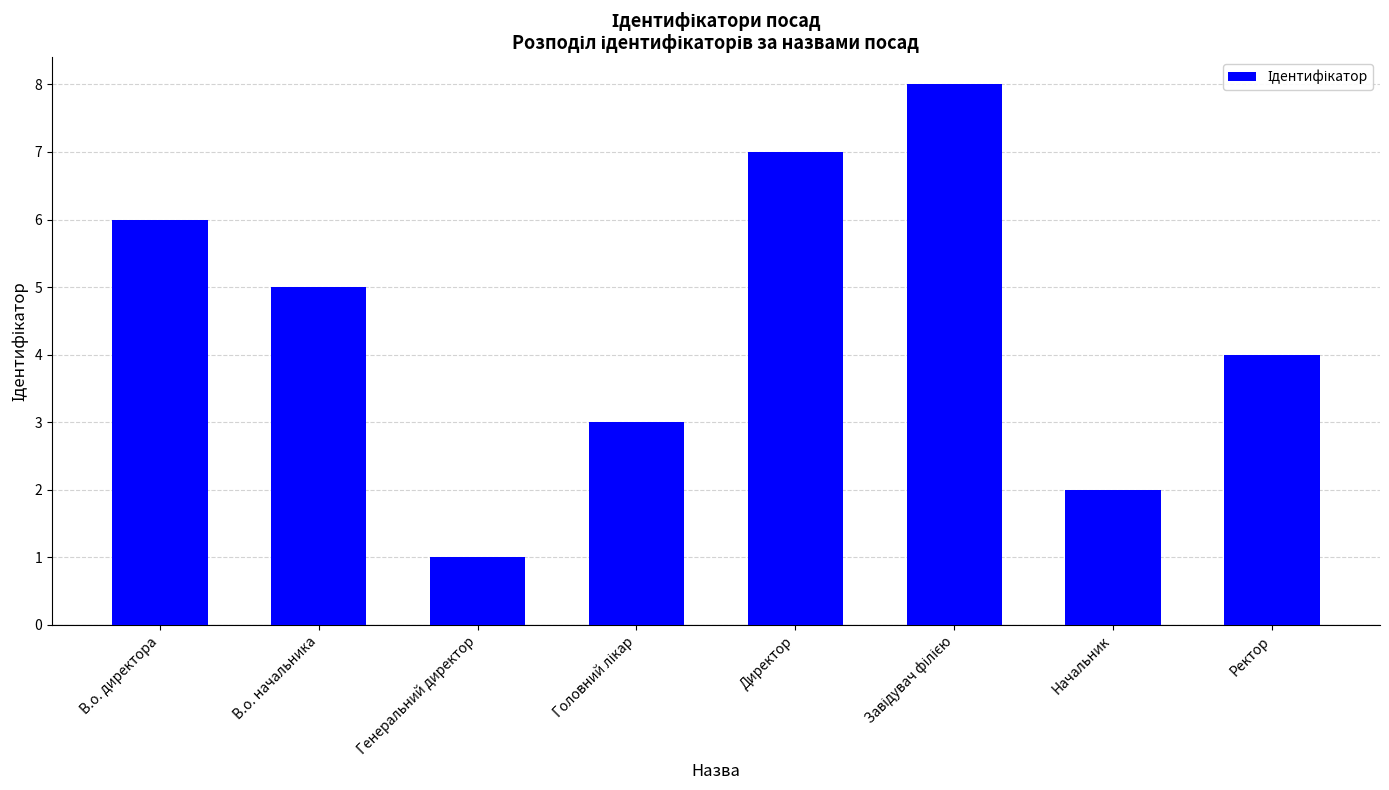

True or false: the data shows 3 at Начальник.

False